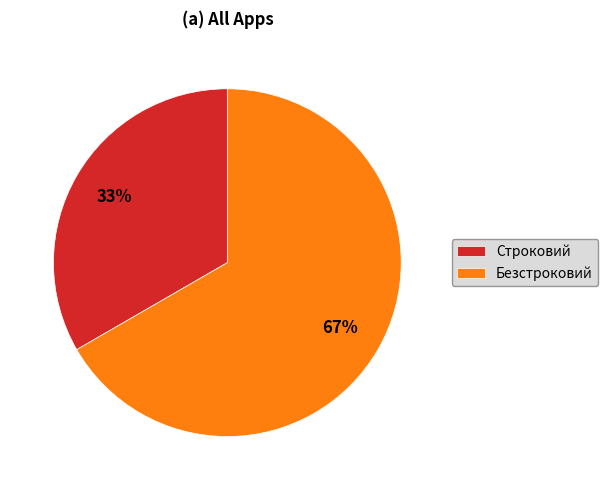

Between Строковий and Безстроковий, which is larger?

Безстроковий